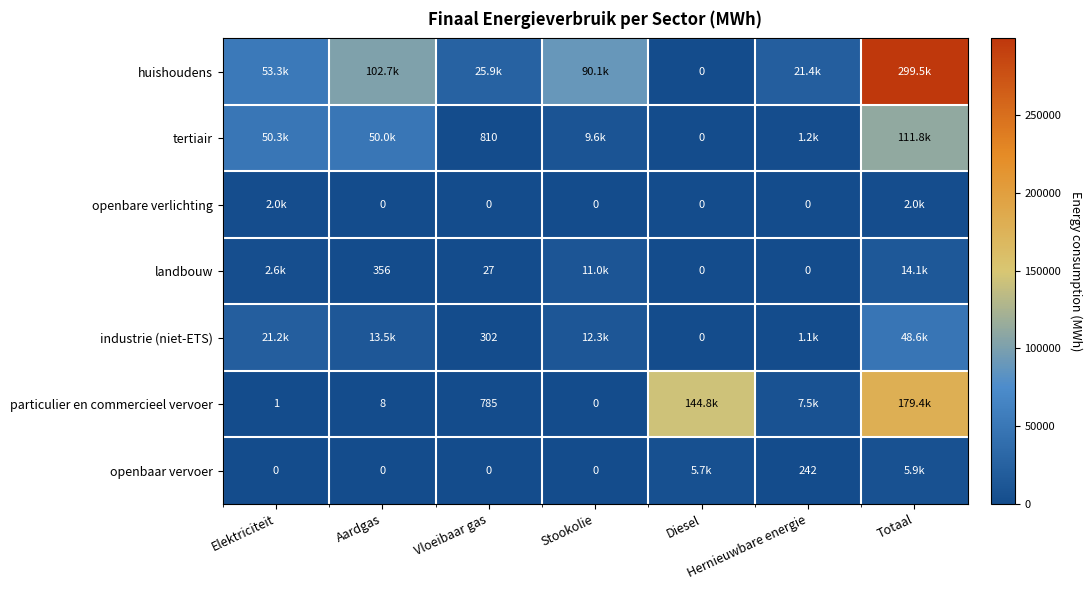

What is the difference between the huishoudens values at Aardgas and Vloeibaar gas?

76837.6